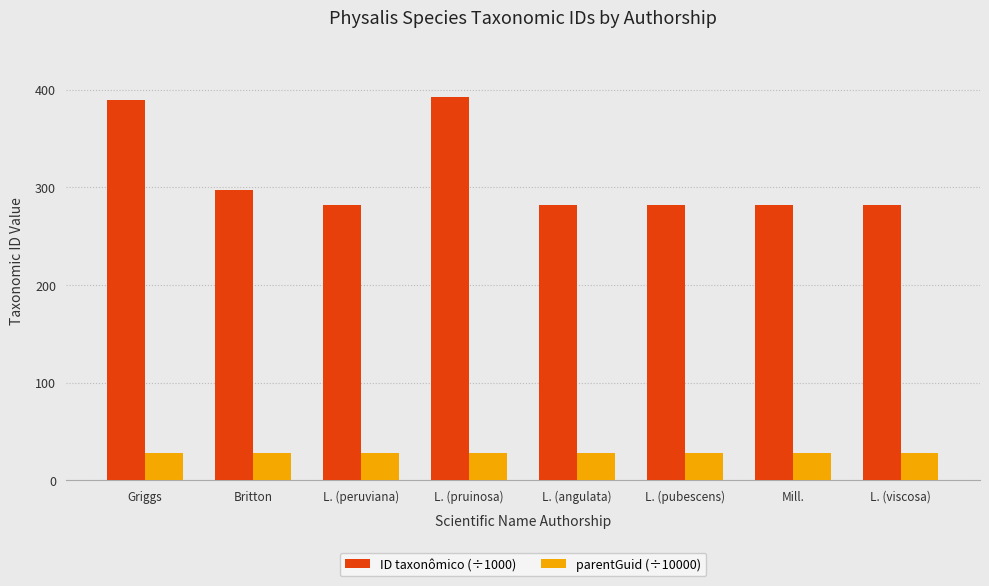

Which series has the largest range (max minus min)?

ID taxonômico (÷1000)